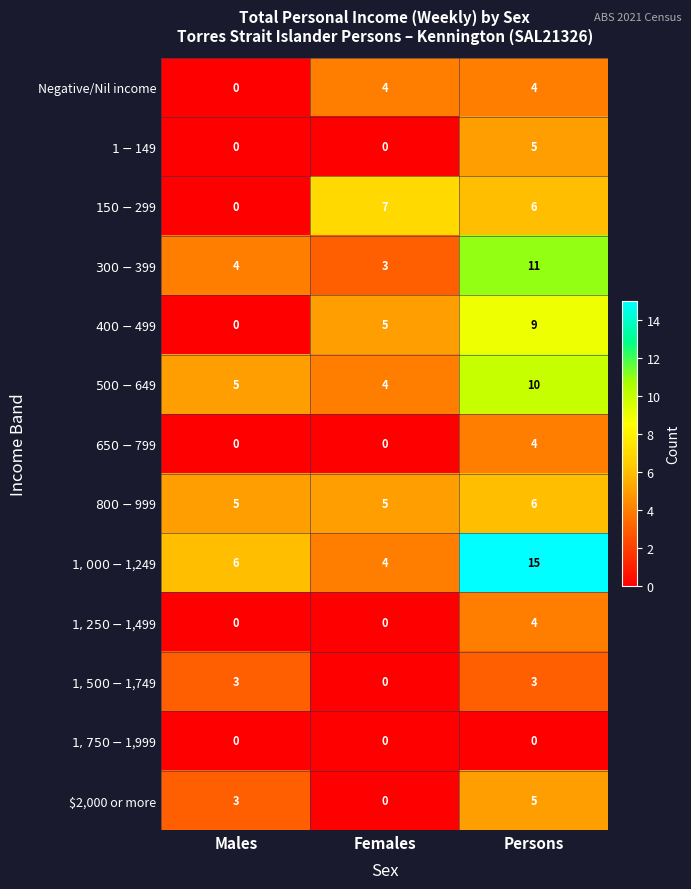

Is it true that Negative/Nil income equals 4 at Females?

True